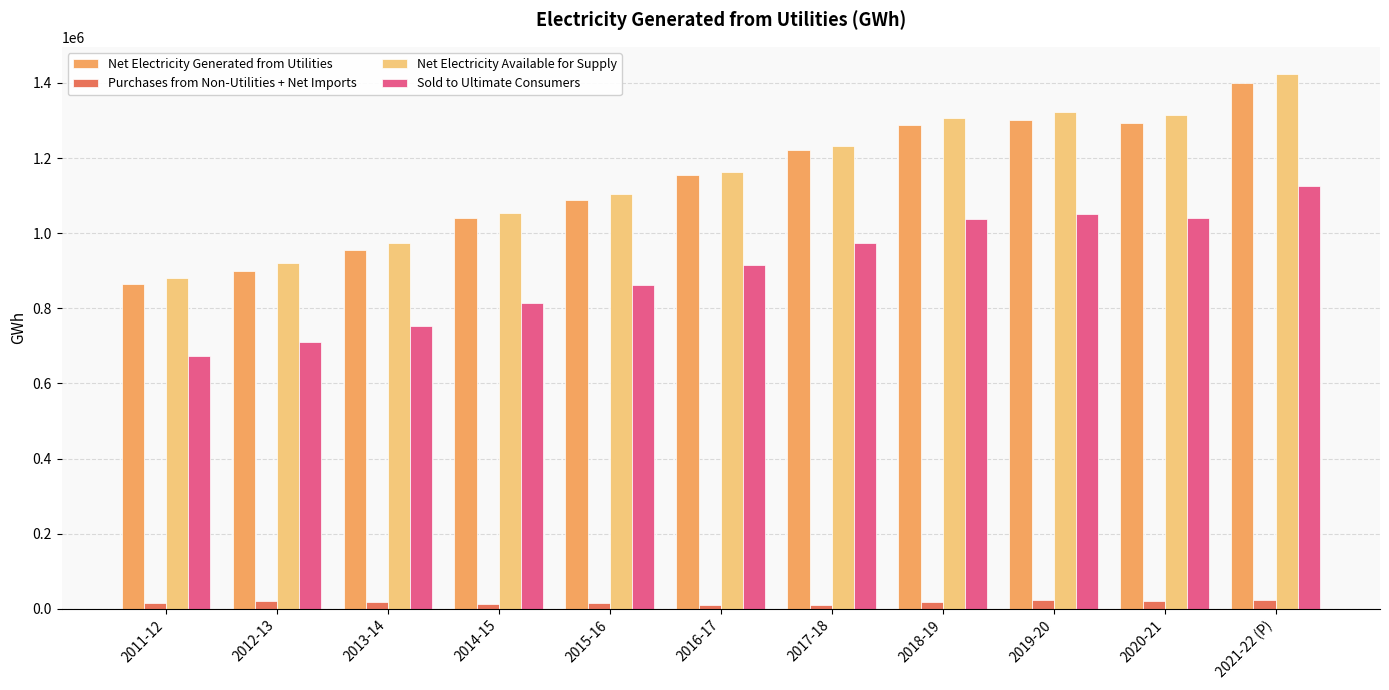

At which category does the chart reach its peak across all series?

2021-22 (P)